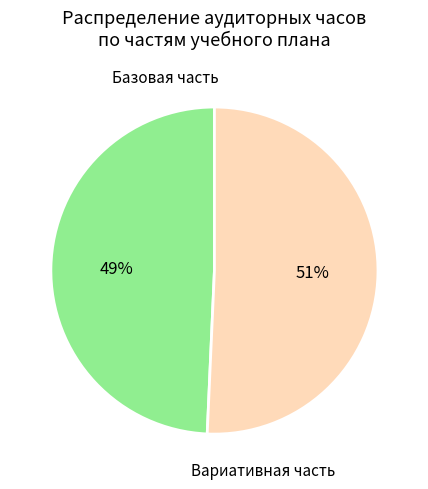

Is there any slice that represents more than half of the pie?

Yes